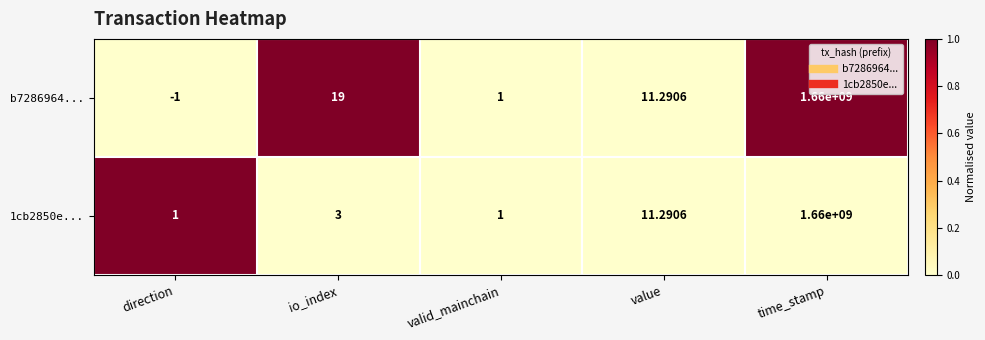

At which label does b7286964... first exceed 11?

io_index